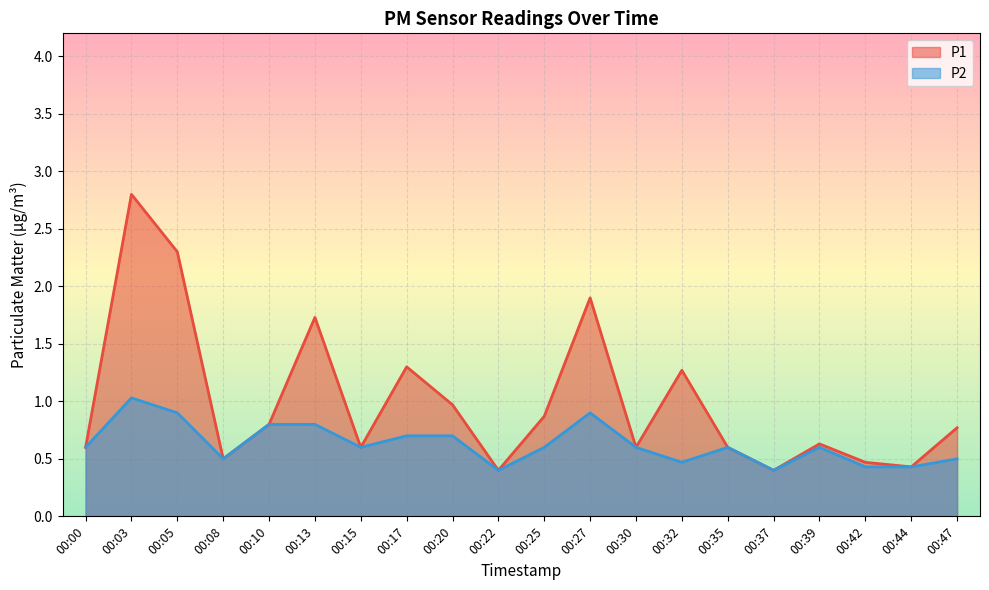

Reading right to left, extract all data points from this chart.

P1: 0.8	0.4	0.5	0.6	0.4	0.6	1.3	0.6	1.9	0.9	0.4	1.0	1.3	0.6	1.7	0.8	0.5	2.3	2.8	0.6
P2: 0.5	0.4	0.4	0.6	0.4	0.6	0.5	0.6	0.9	0.6	0.4	0.7	0.7	0.6	0.8	0.8	0.5	0.9	1.0	0.6